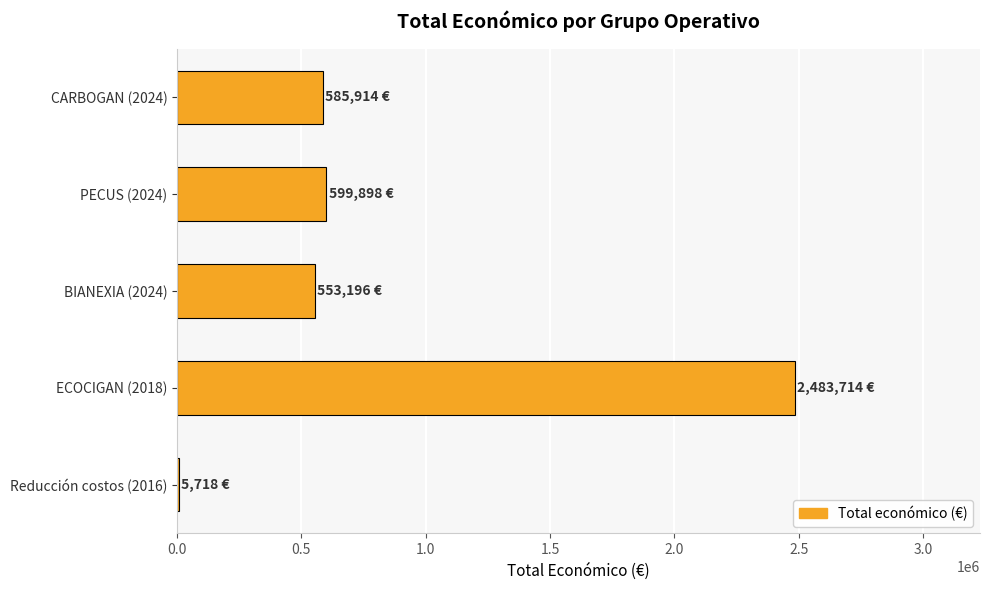

The value at BIANEXIA (2024) is 127179. True or false?

False